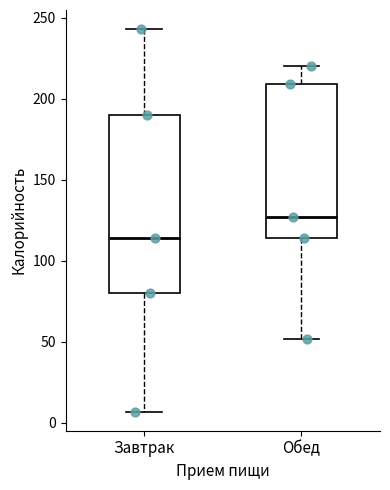

Reading left to right, read every box against the y-axis: the position of its median line, the range the box covers, and the ends of its whiskers. The values are not printed on the chart, so give them approximately, as read against the axis.

Завтрак: median 115, box 80 to 190, whiskers 5 to 245
Обед: median 125, box 115 to 210, whiskers 50 to 220